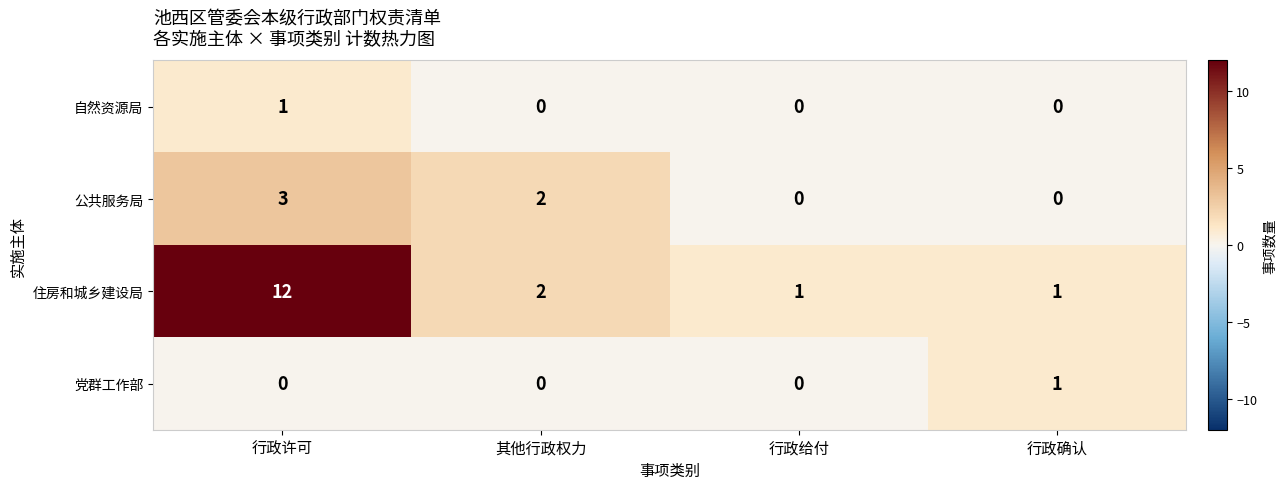

Is the value of 住房和城乡建设局 at 行政确认 greater than the value of 党群工作部 at 行政给付?

Yes